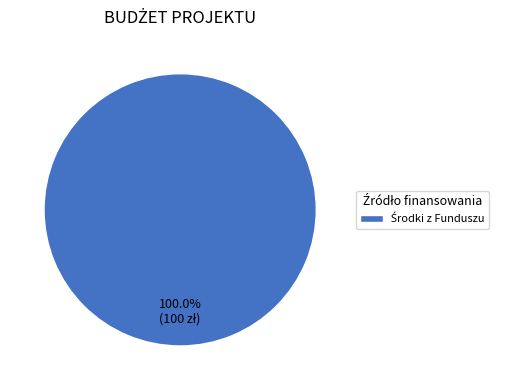

Is there a majority slice in this chart?

Yes